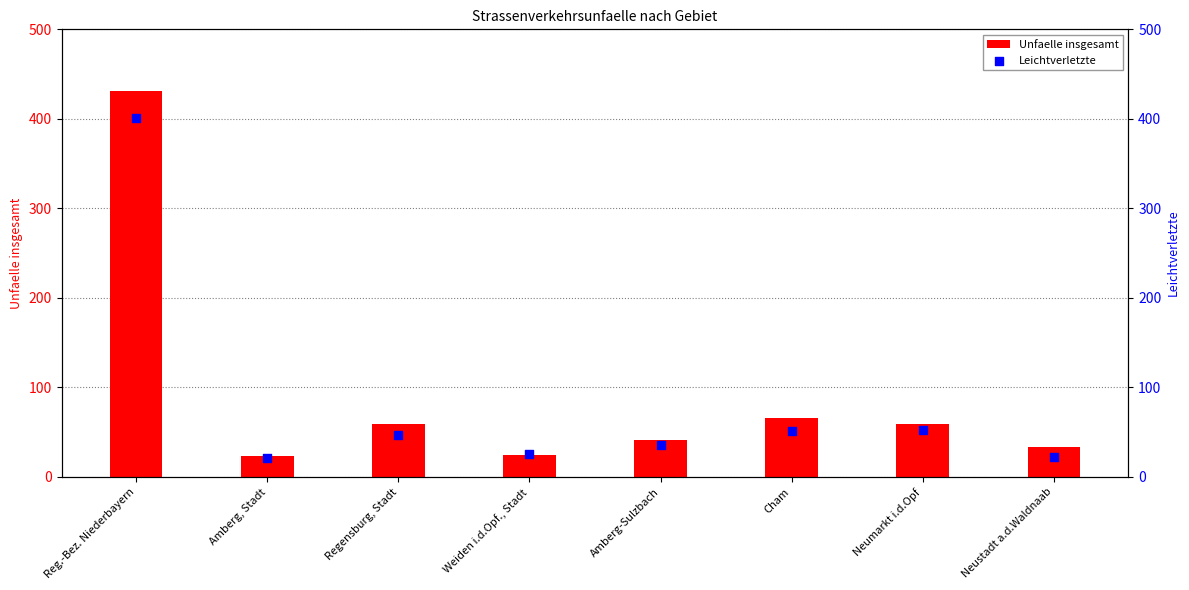

Is the value of Leichtverletzte at Weiden i.d.Opf., Stadt greater than the value of Unfaelle insgesamt at Cham?

No